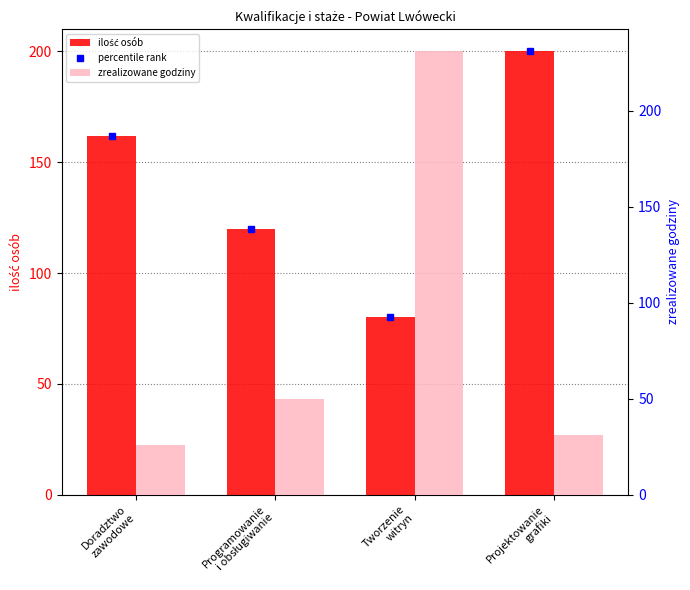

What is the spread (max minus min) of values at Programowanie
i obsługiwanie?

70